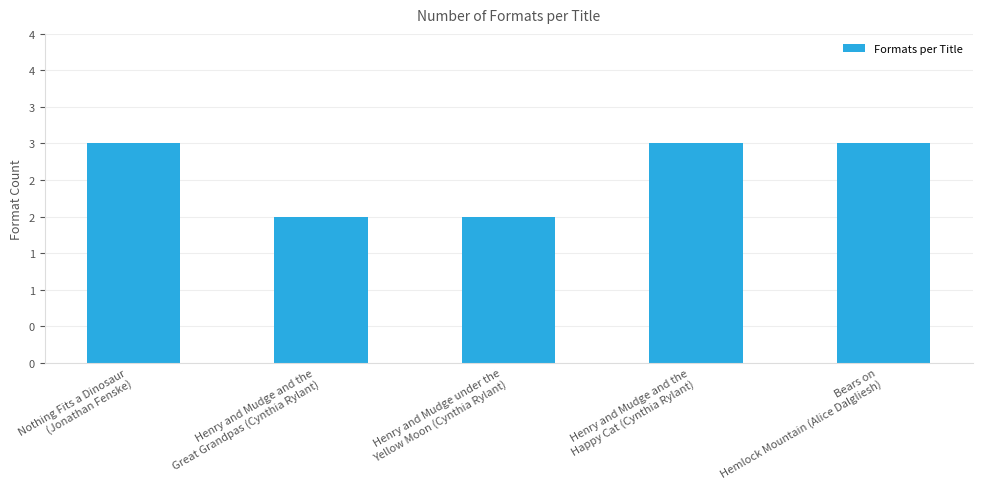

True or false: the data shows 3 at Henry and Mudge and the
Happy Cat (Cynthia Rylant).

True